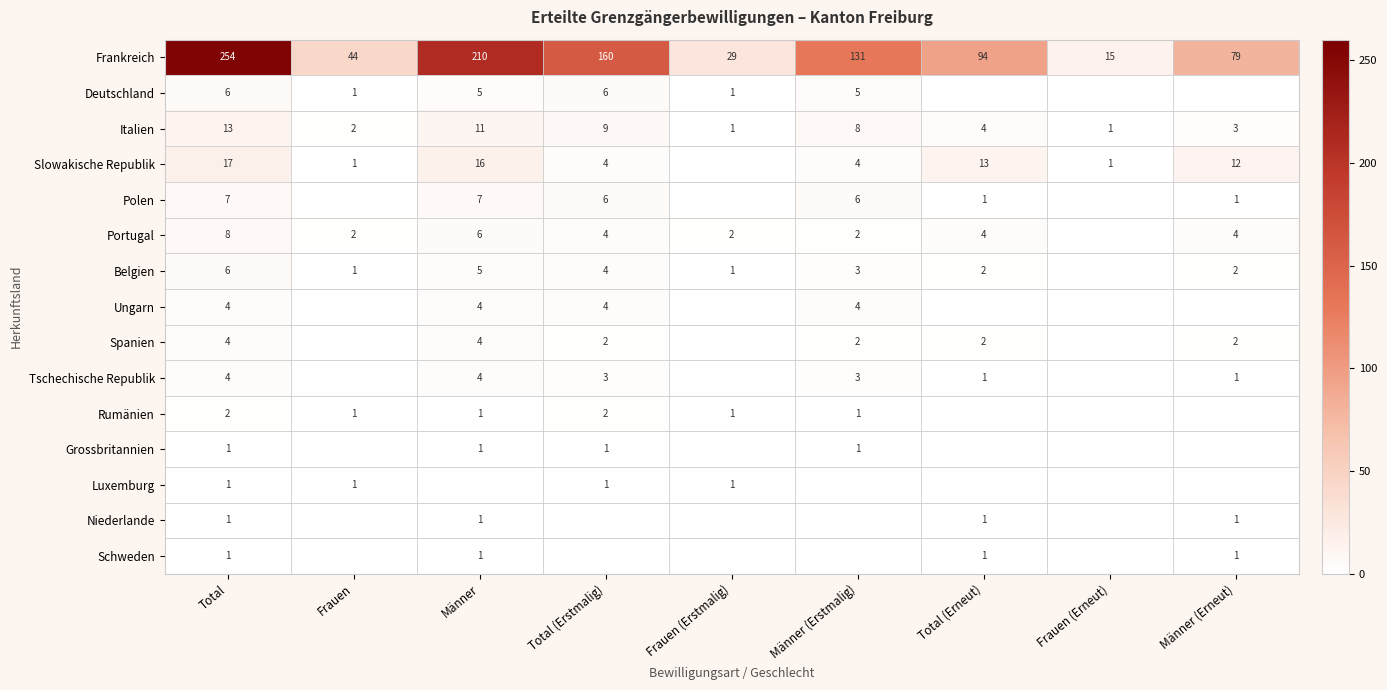

True or false: Ungarn has a value of 4 at Total.

True